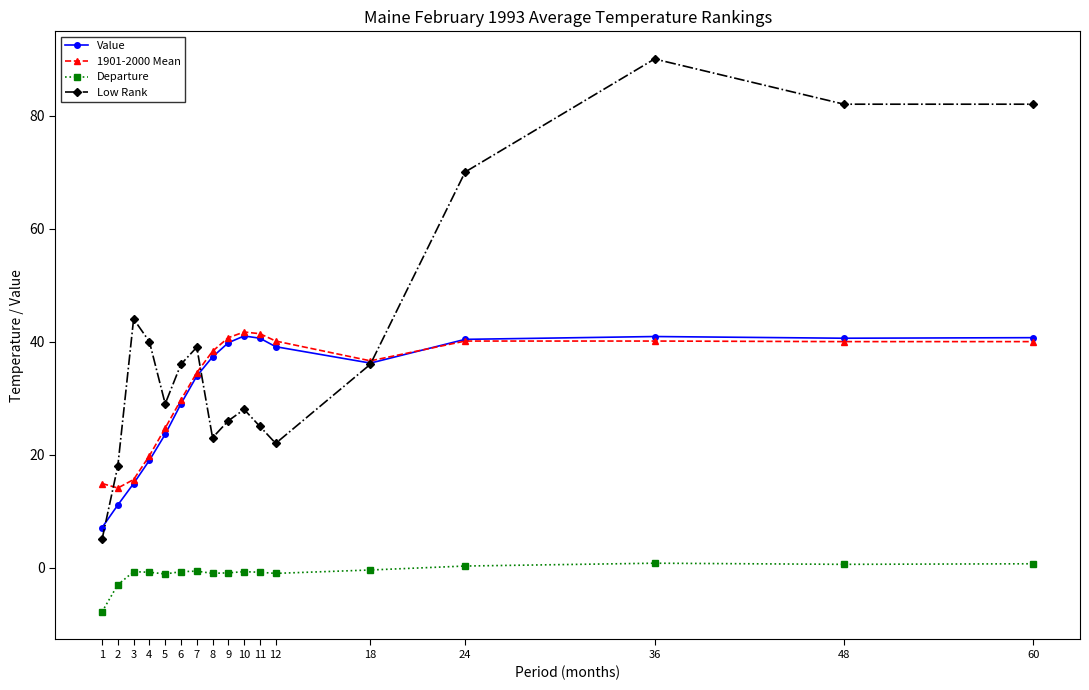

What is the difference between the Departure values at 36 and 11?

1.6